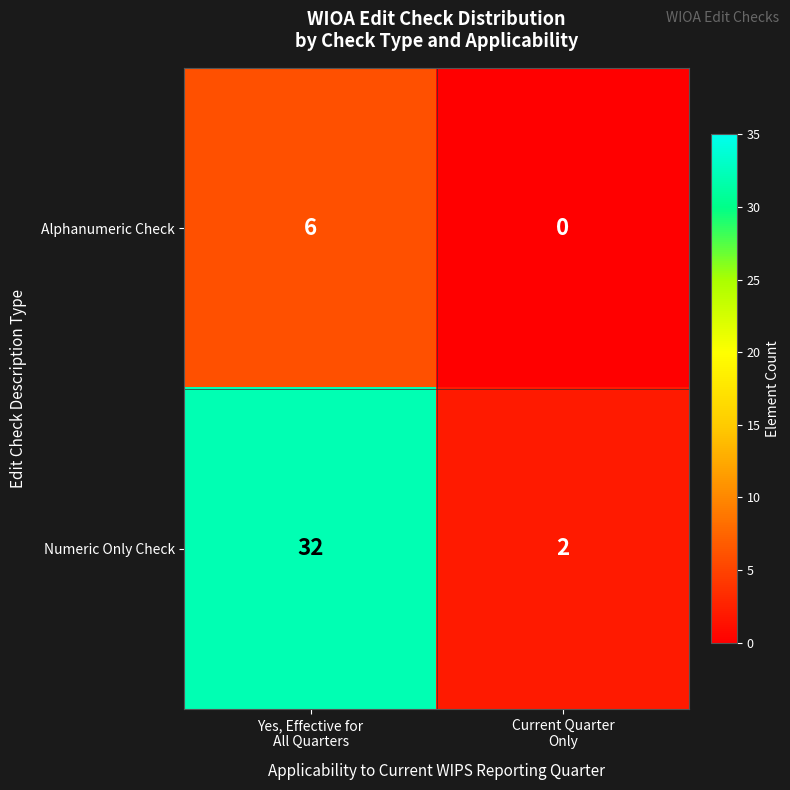

What is the difference between the maximum and minimum values in the Alphanumeric Check series?

6